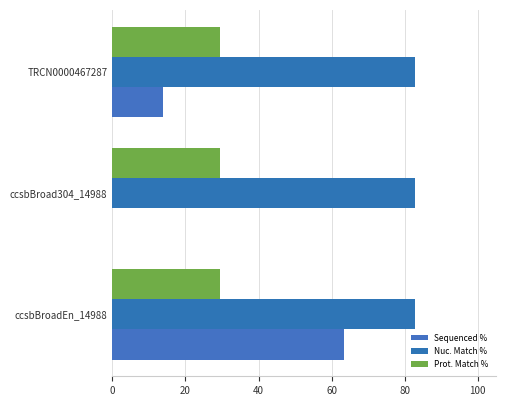

How many distinct data groups are displayed?

3